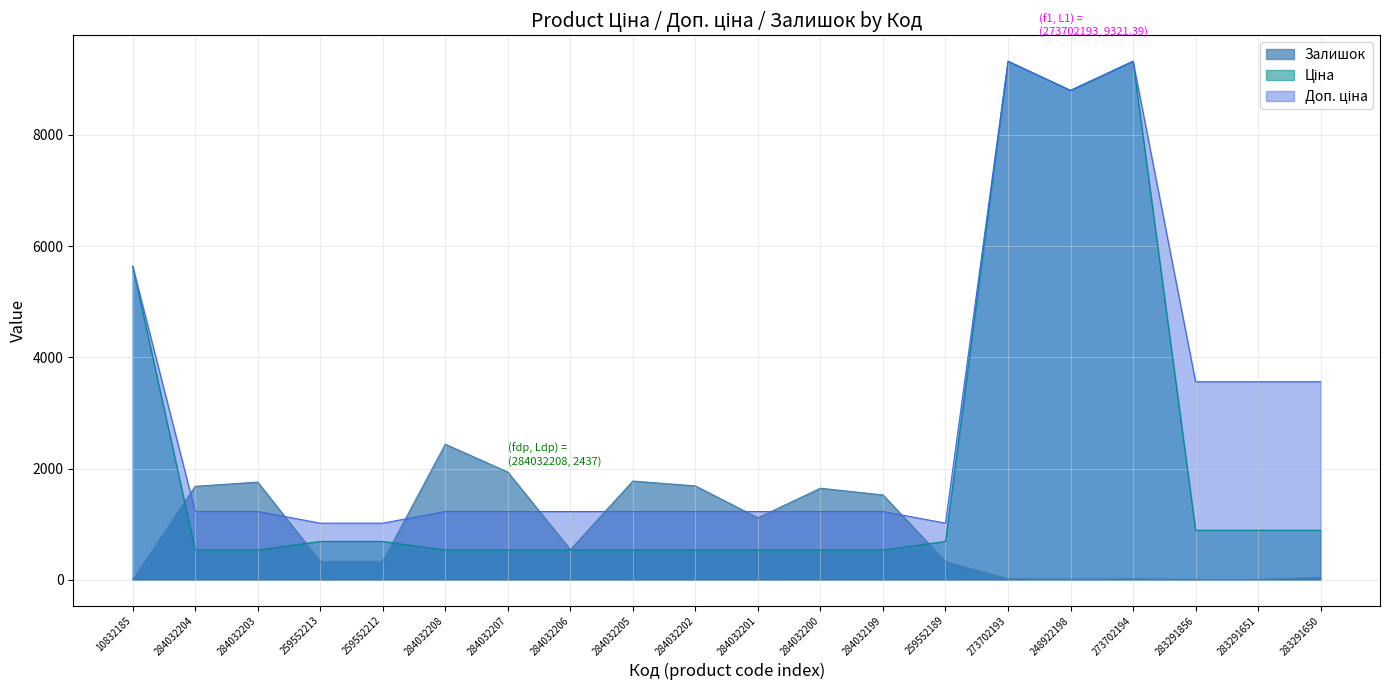

True or false: Доп. ціна and Ціна cross at least once.

False